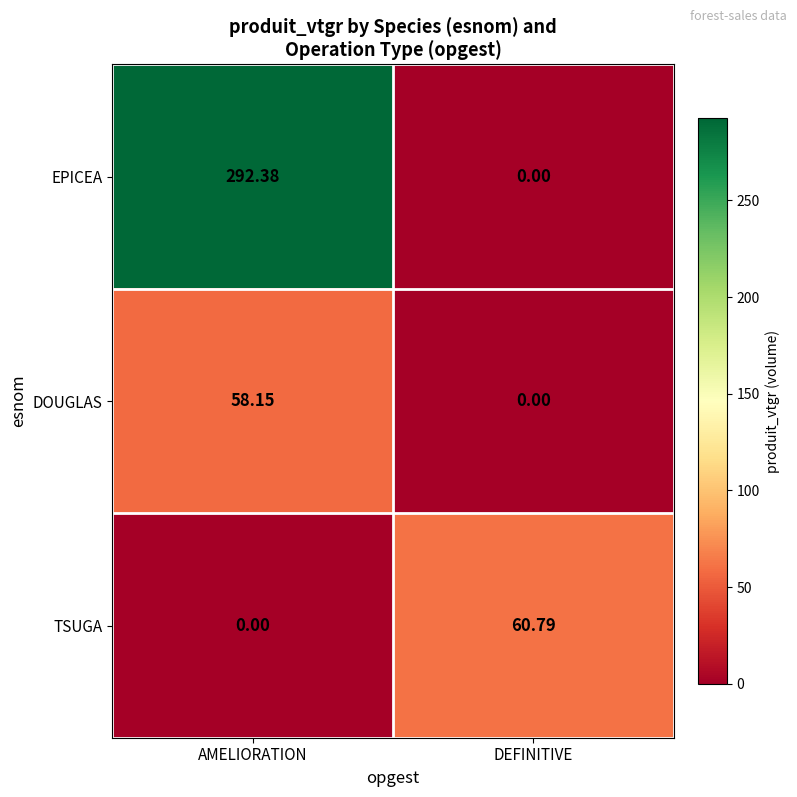

Which series has the largest total across all categories?

EPICEA